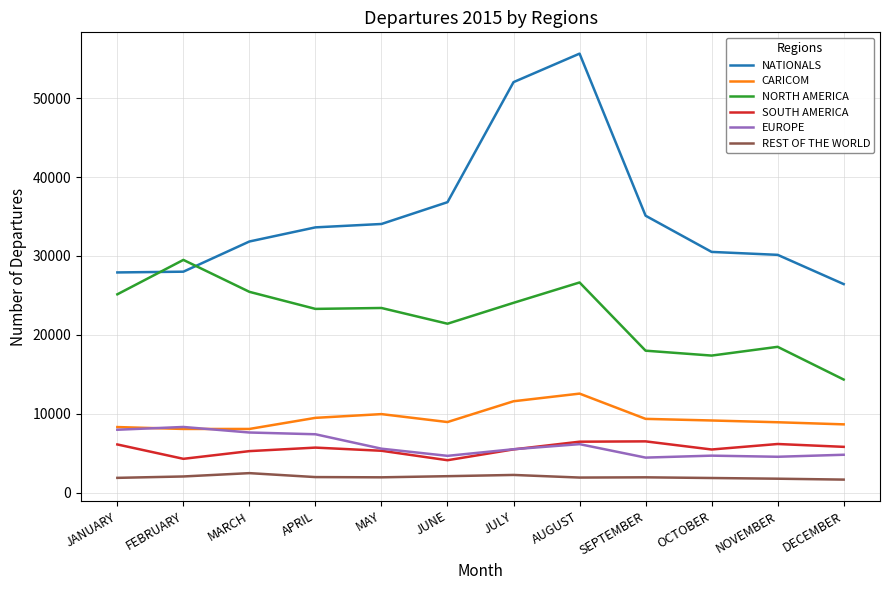

True or false: SOUTH AMERICA and REST OF THE WORLD cross at least once.

False